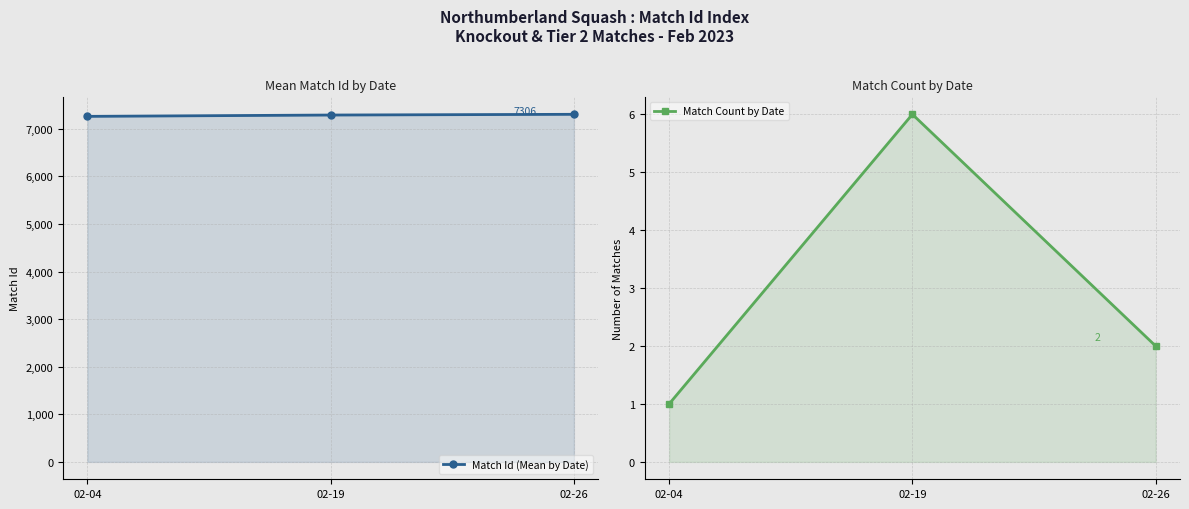

Reading left to right, transcribe all the data shown in this chart.

Match Id (Mean by Date): 7263.0	7290.8	7306.0
Match Count by Date: 1.0	6.0	2.0